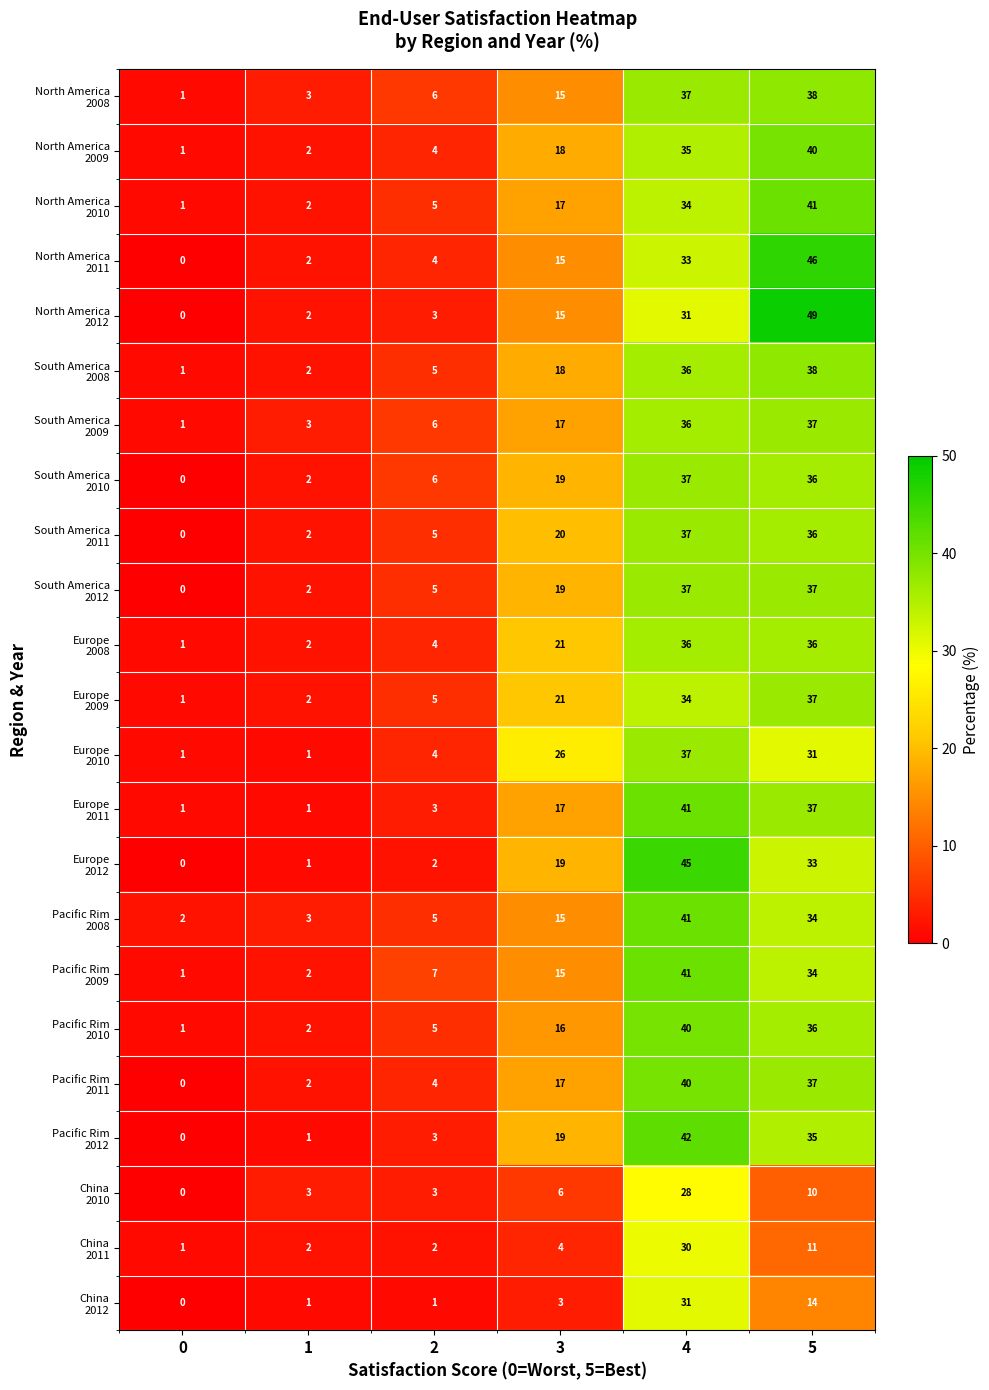

At which category does the chart reach its peak across all series?

5